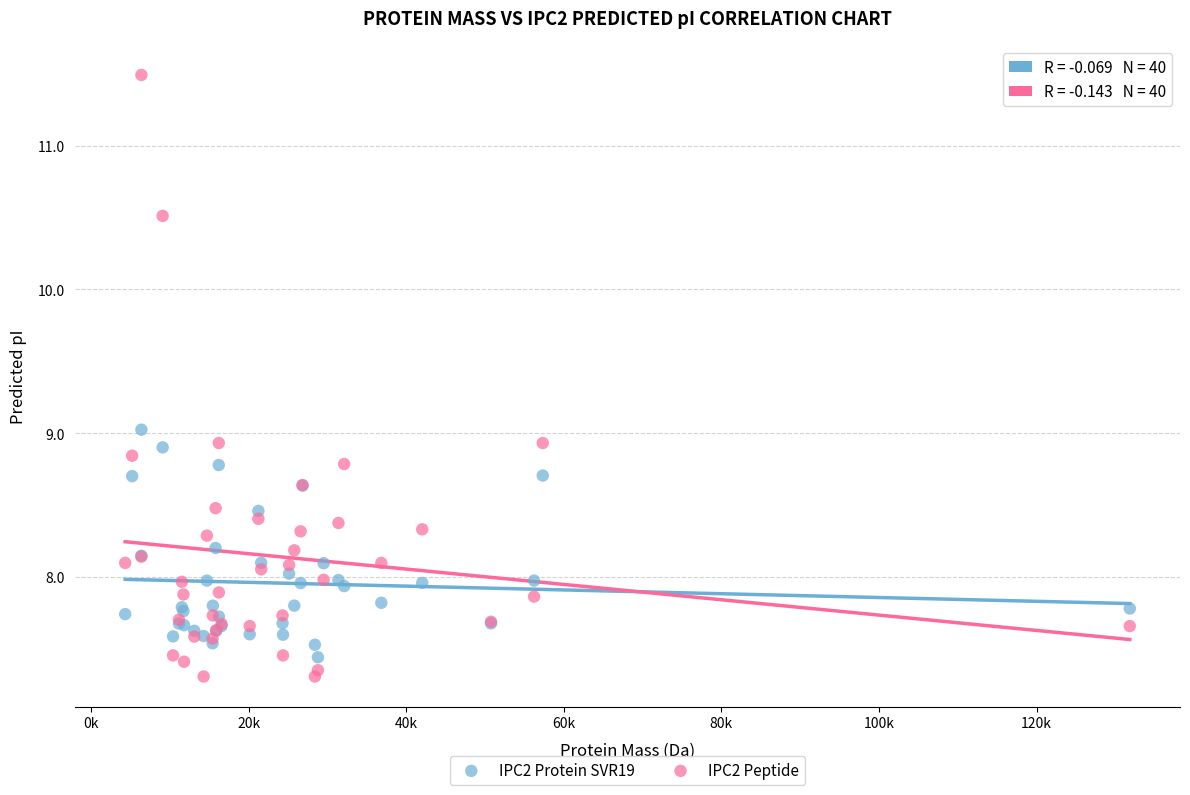

What are all the series names shown in the legend?

IPC2 Protein SVR19, IPC2 Peptide